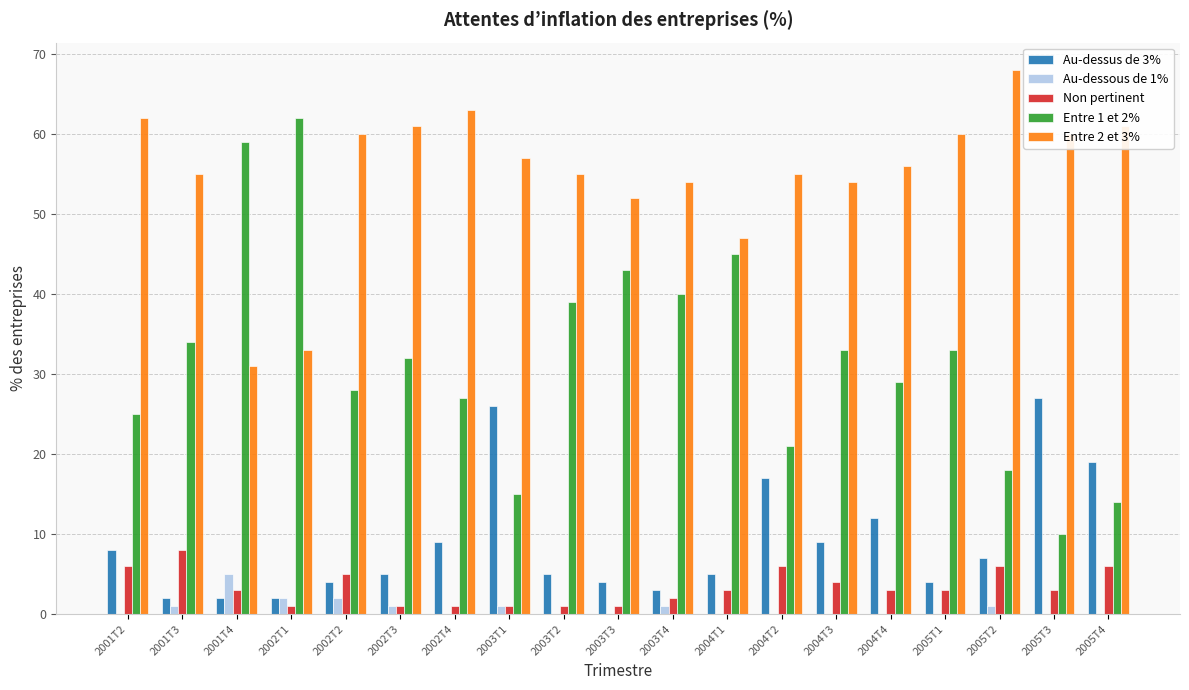

Which series changed the most between 2001T4 and 2004T2?

Entre 1 et 2%